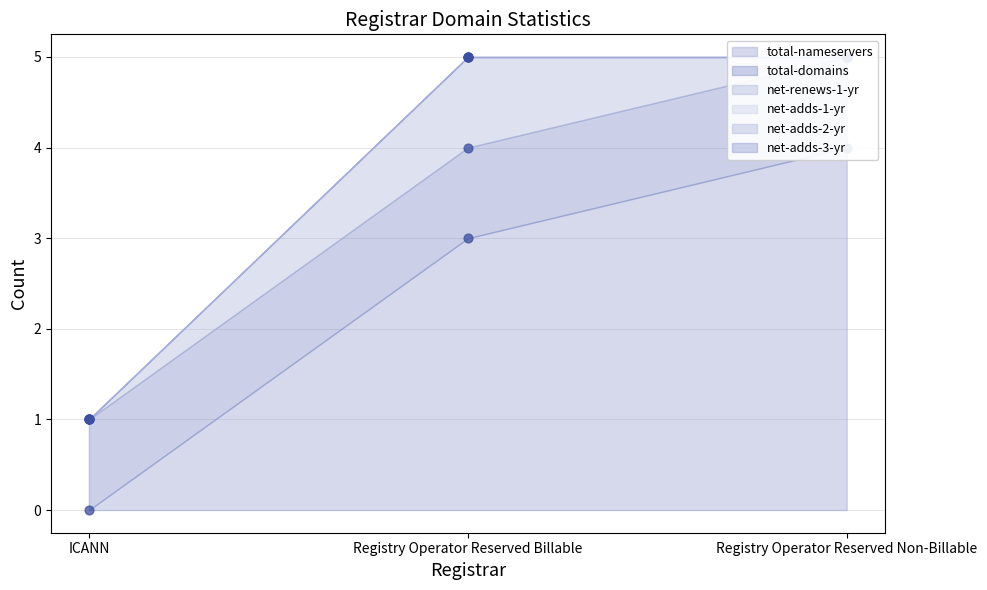

Which series contains the highest Y value?

total-nameservers